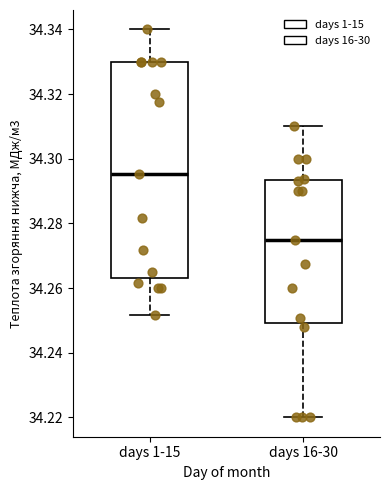

Reading left to right, read every box against the y-axis: the position of its median line, the range the box covers, and the ends of its whiskers. The values are not printed on the chart, so give them approximately, as read against the axis.

days 1-15: median 34.296, box 34.264 to 34.330, whiskers 34.252 to 34.340
days 16-30: median 34.274, box 34.250 to 34.294, whiskers 34.220 to 34.310